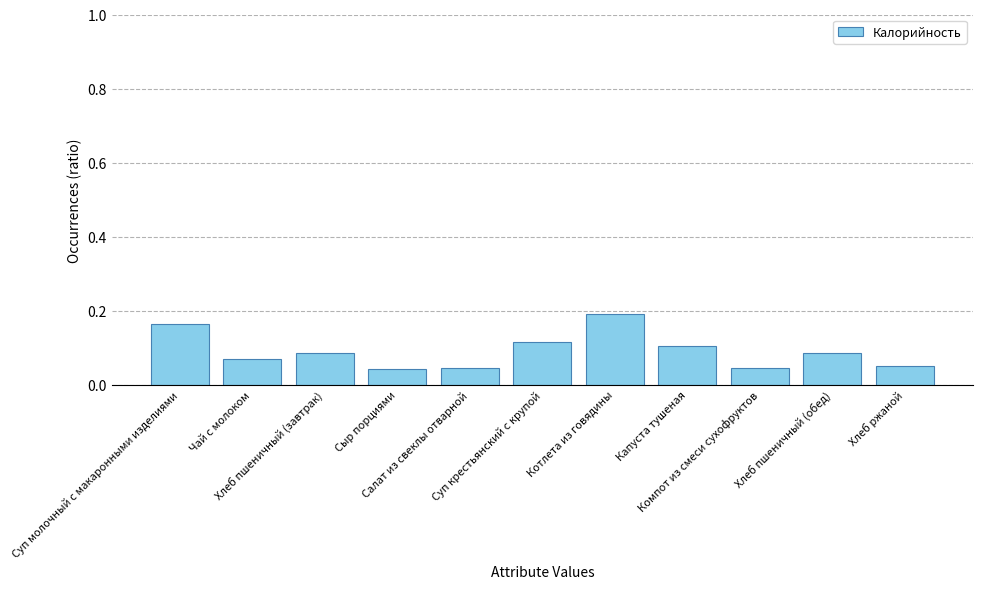

The chart shows a value of 0.1 at Хлеб ржаной. True or false?

True